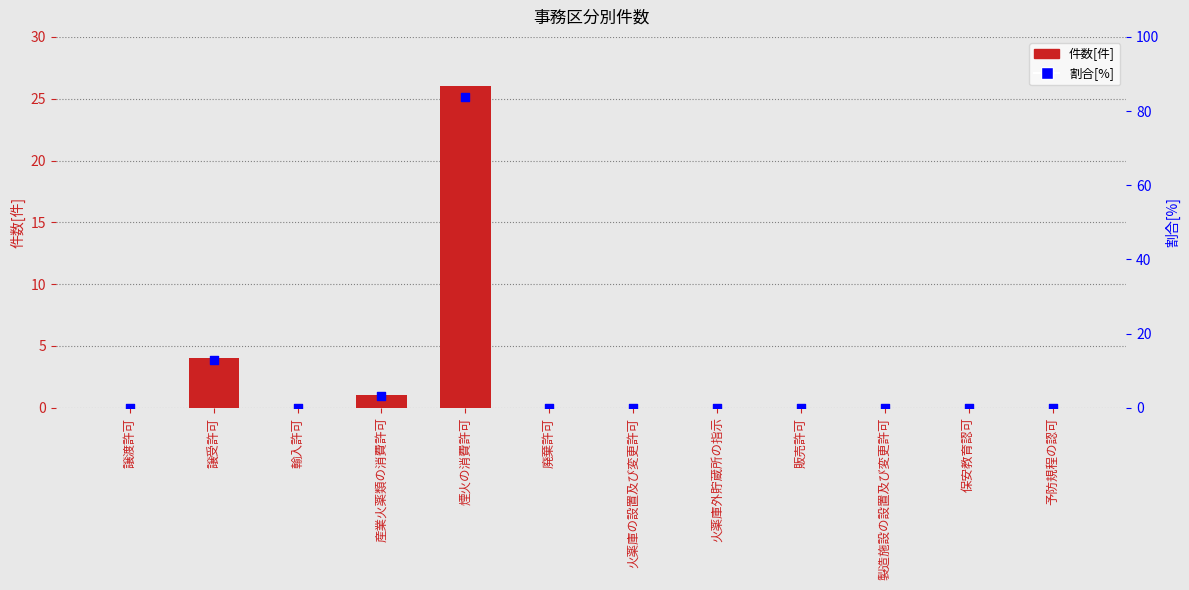

What are all the series names shown in the legend?

件数[件], 割合[%]